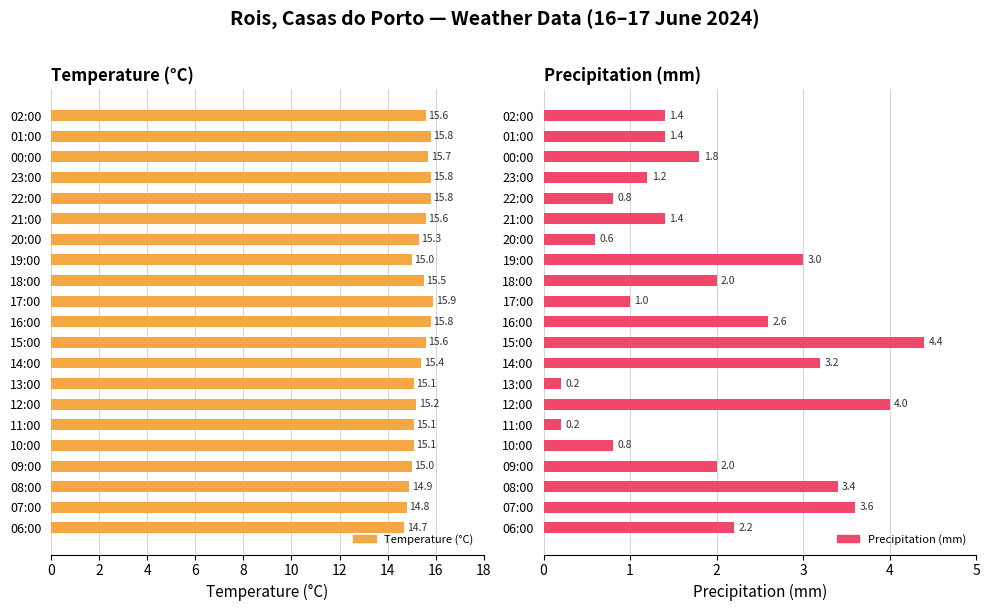

What is the maximum value shown in the chart?

15.9